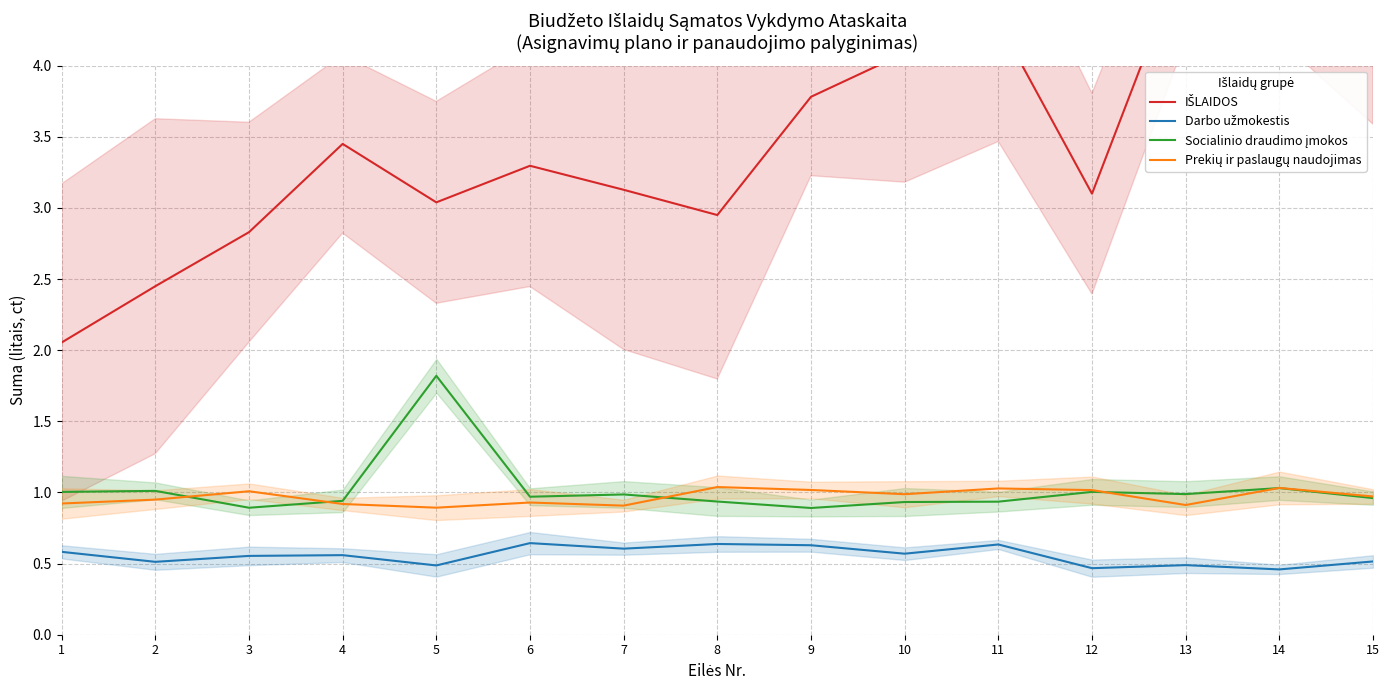

What is the average value of the IŠLAIDOS series?

3.5